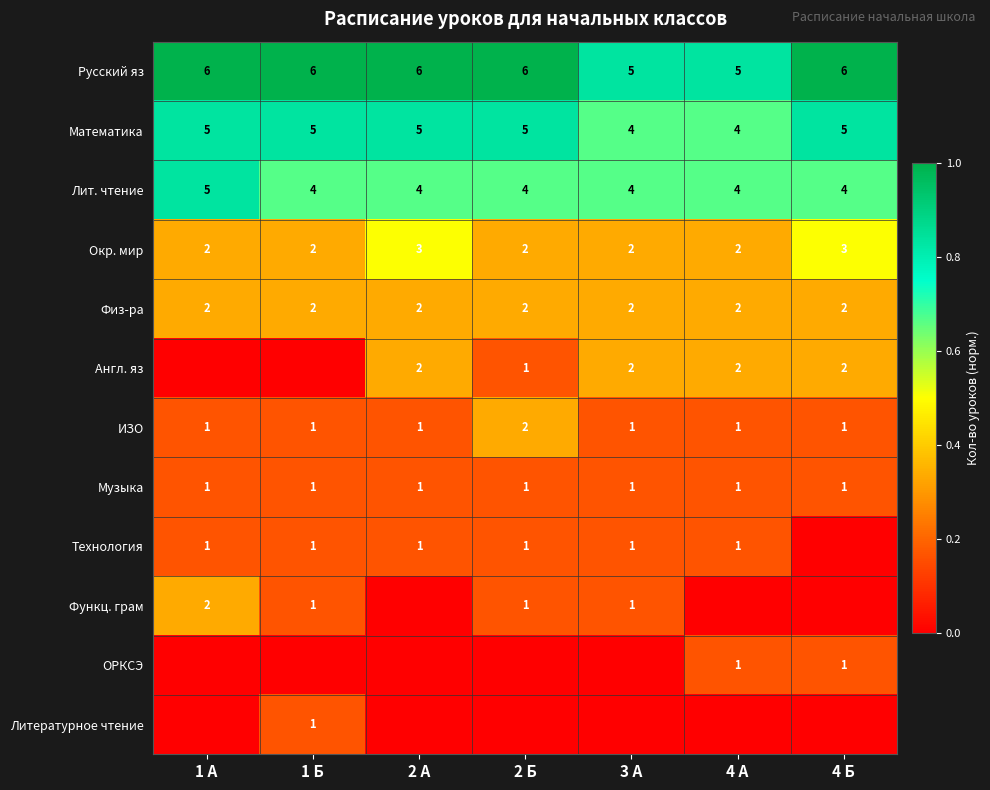

Between 1 А and 2 Б, which series saw the biggest shift?

row_2